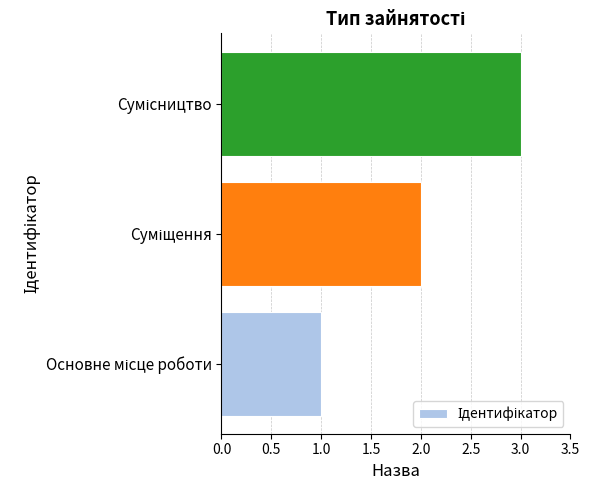

What is the sum of all values?

6